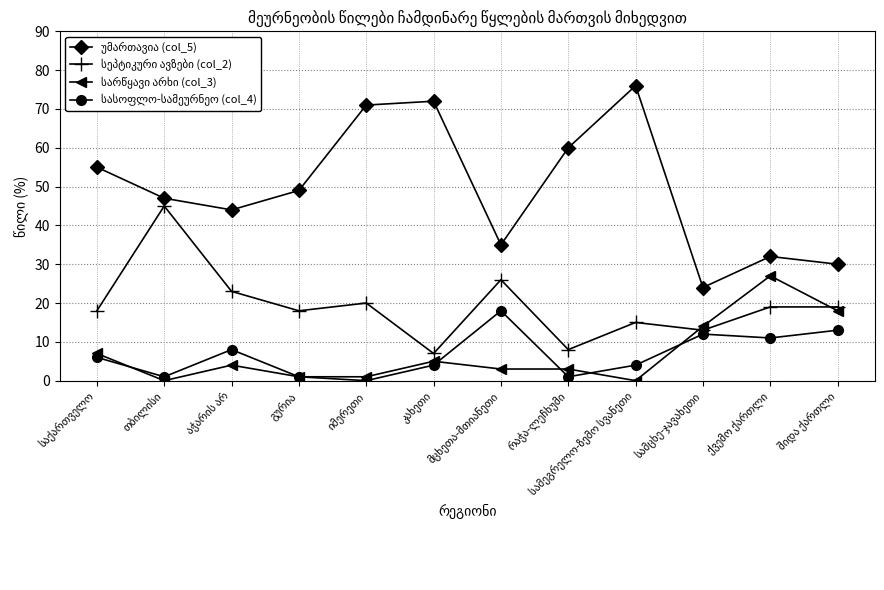

What is the greatest value displayed?

76